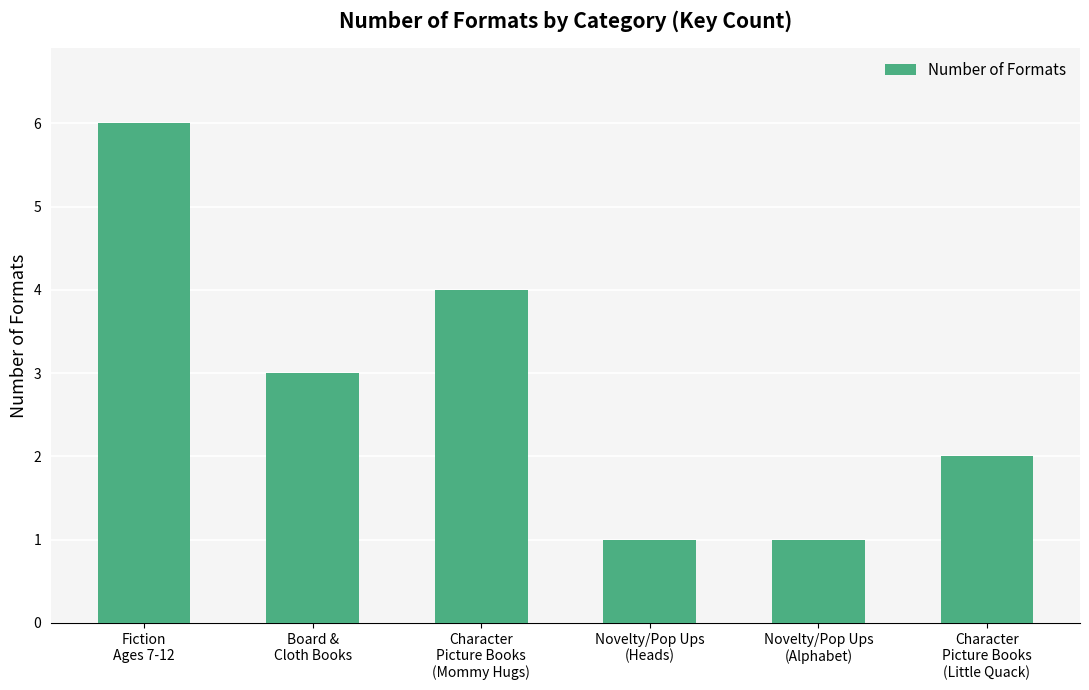

How many categories are shown in the chart?

6